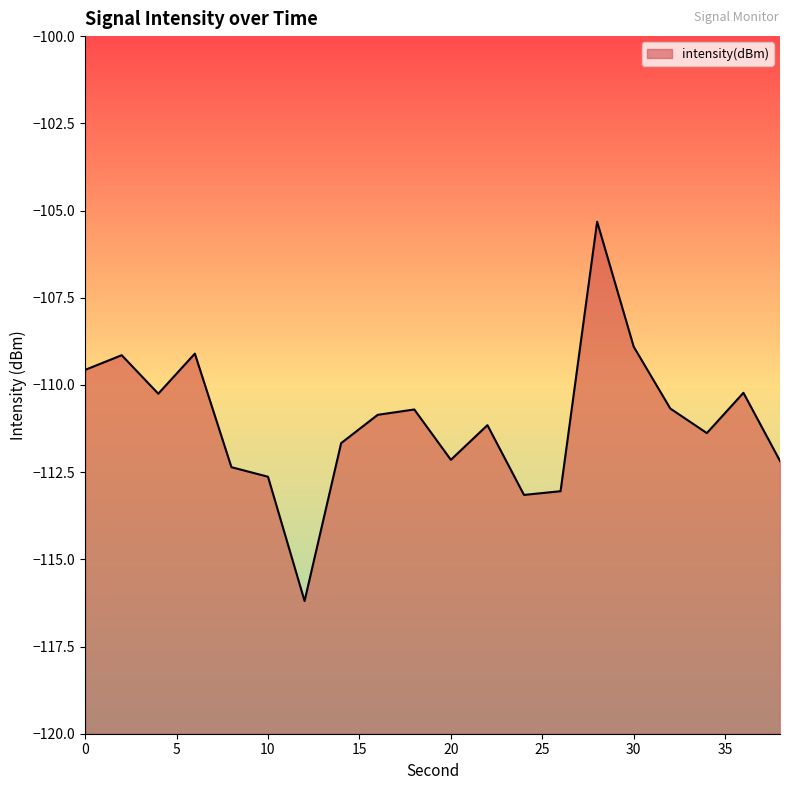

What is the maximum value shown in the chart?

-105.3